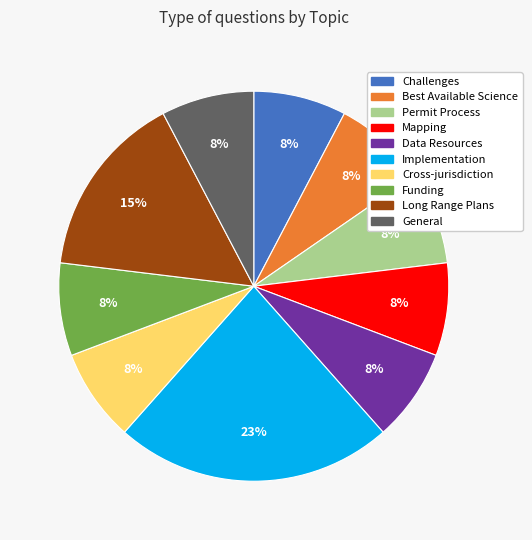

Is there a majority slice in this chart?

No